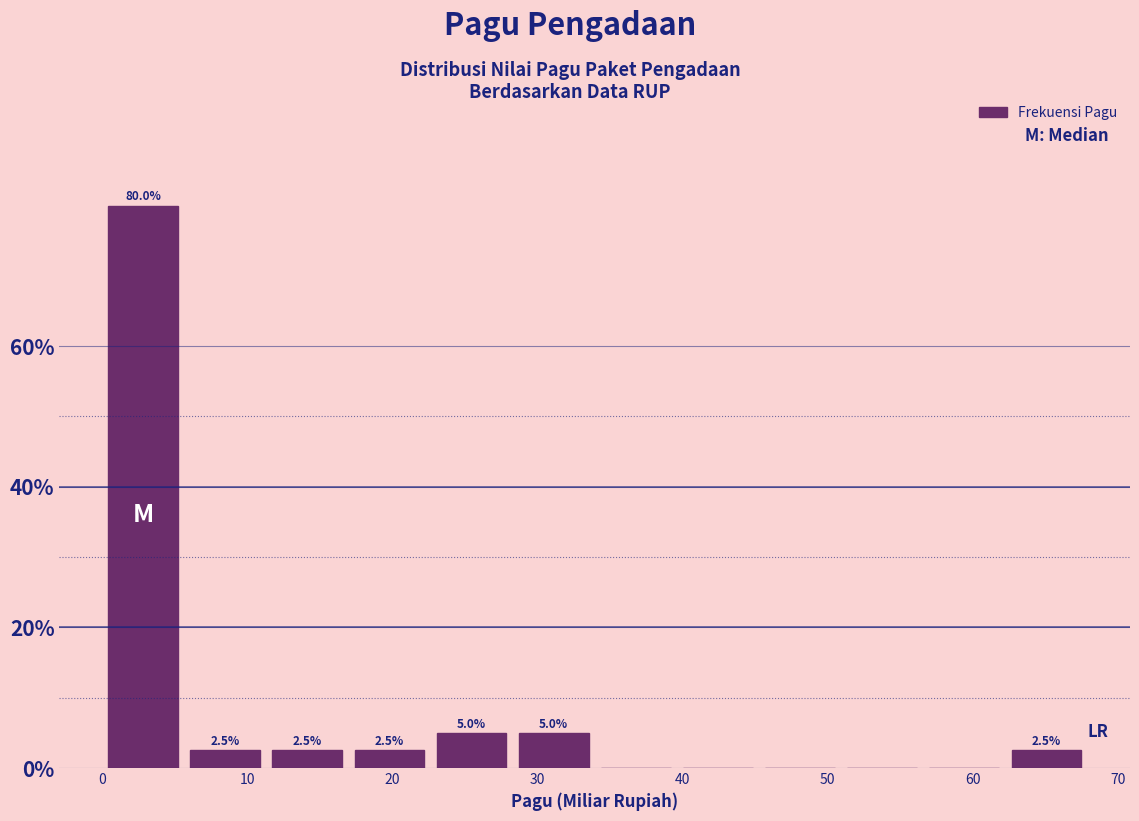

Over which range of the x-axis is the bar tallest?

0 to 6